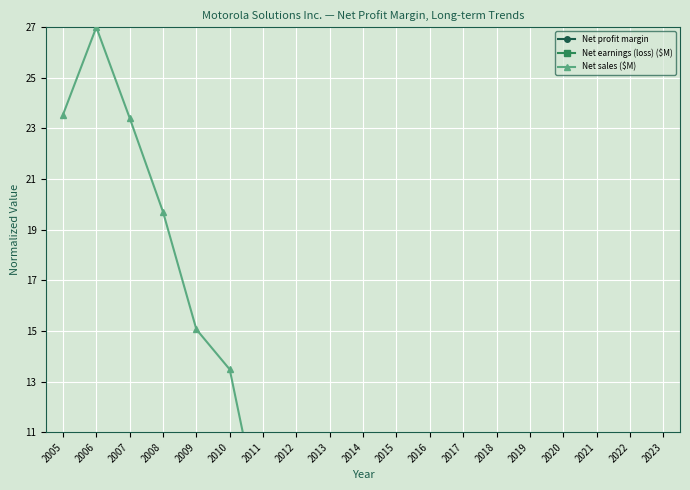

How many categories are shown in the chart?

19